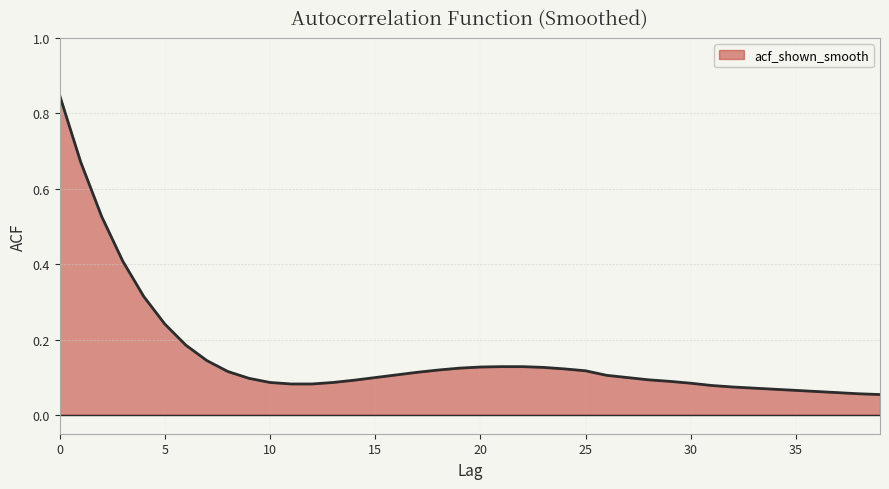

Does the chart have visible grid lines?

Yes